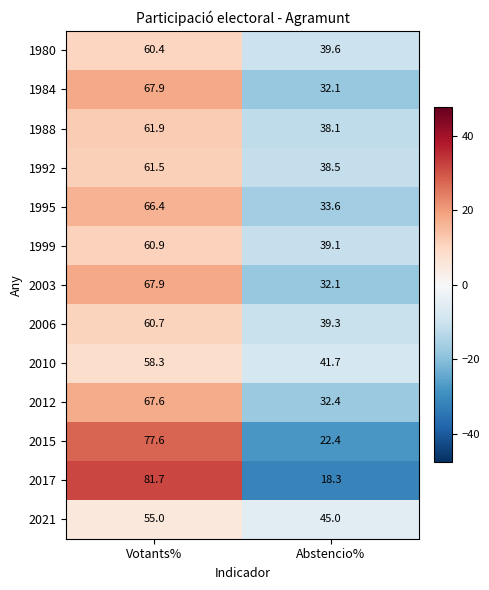

At which category does the chart reach its peak across all series?

Votants%